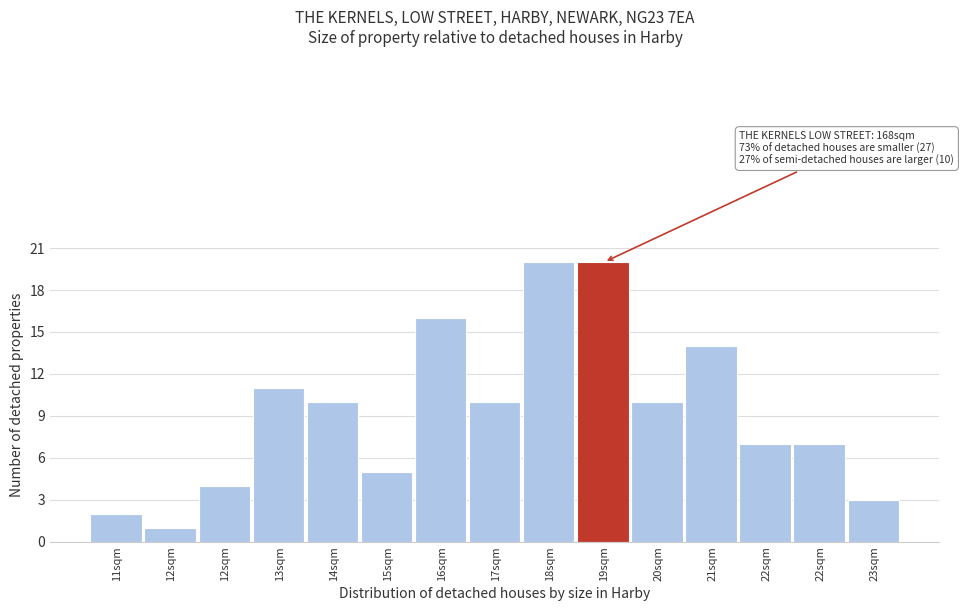

How many values are below 10?

7